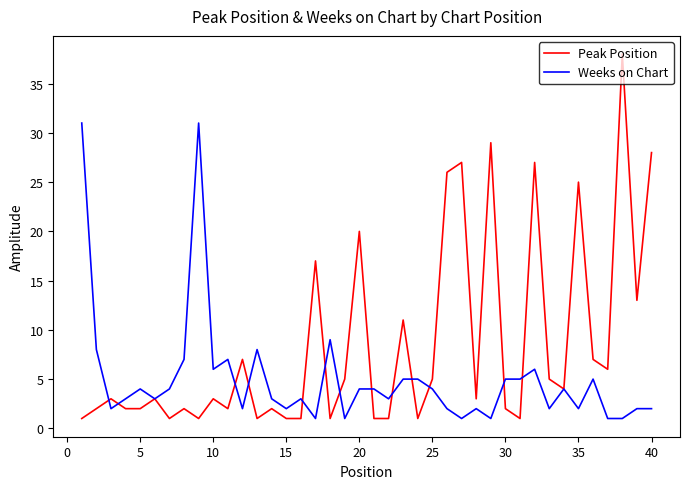

List the series in order of their peak value, highest first.

Peak Position, Weeks on Chart